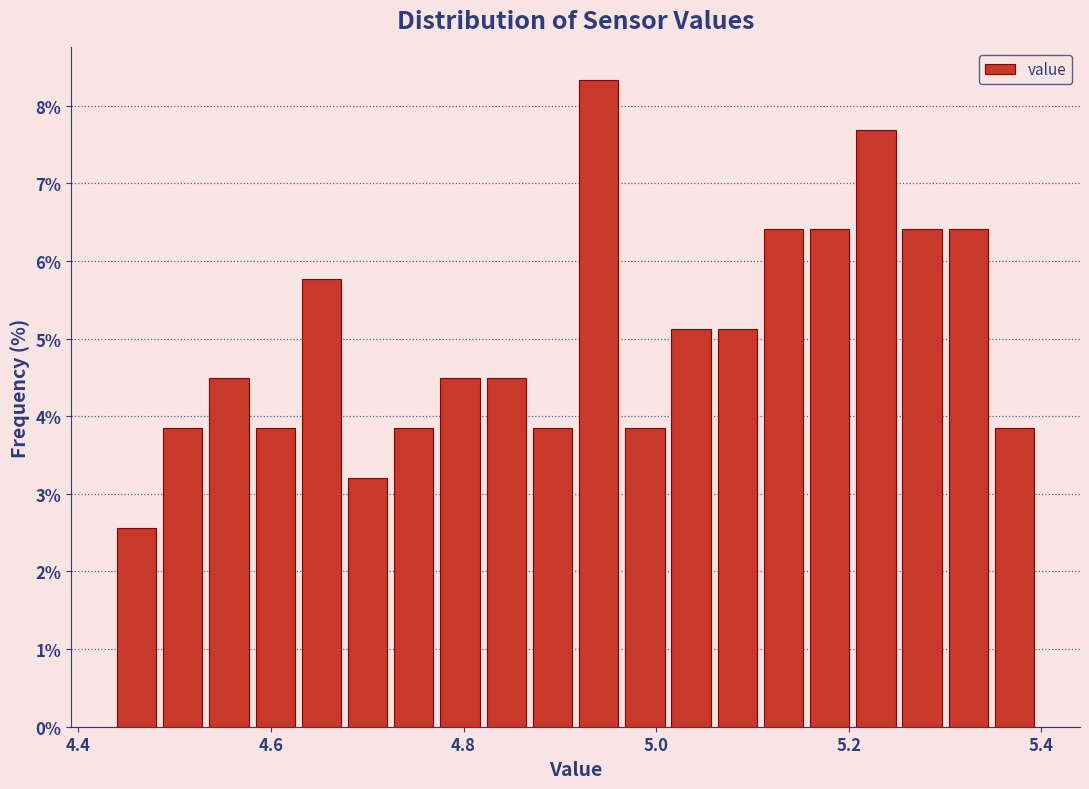

Read against the x-axis, roughly where is the centre of the tallest bar?

4.94